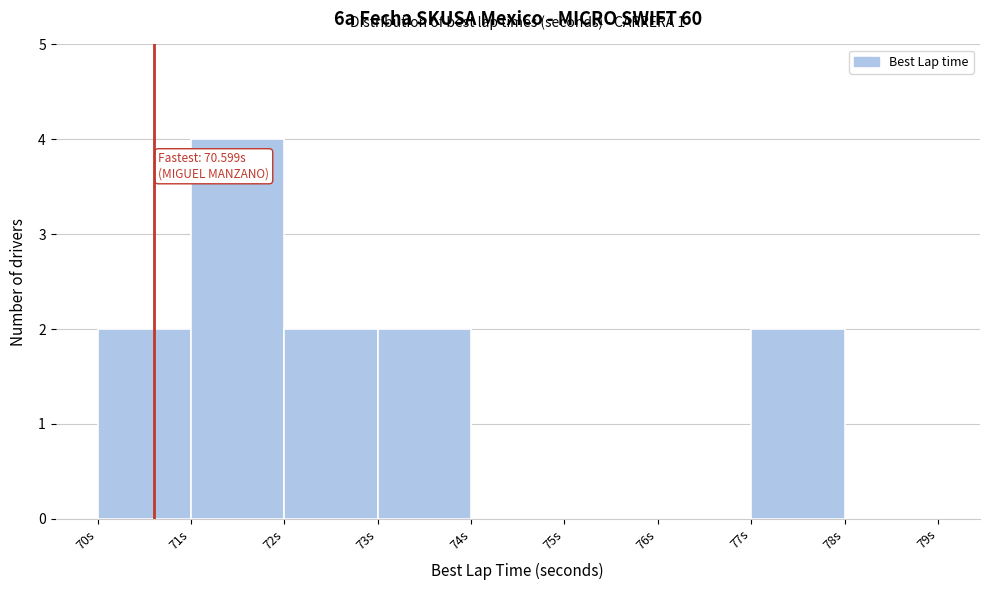

Over which range of the x-axis is the bar tallest?

71 to 72